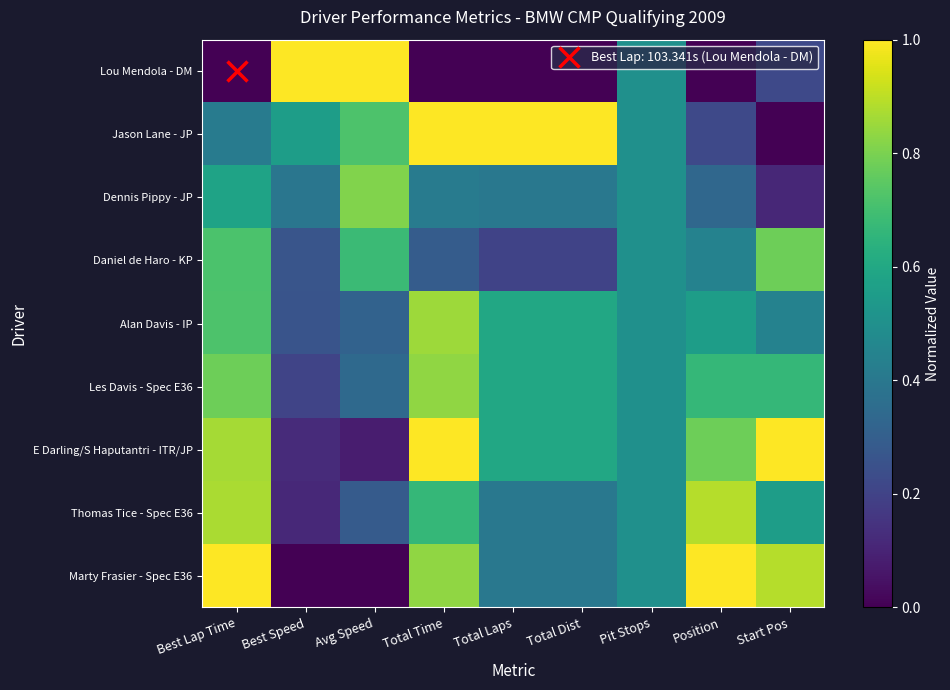

What is the spread (max minus min) of values at Position?

1.0